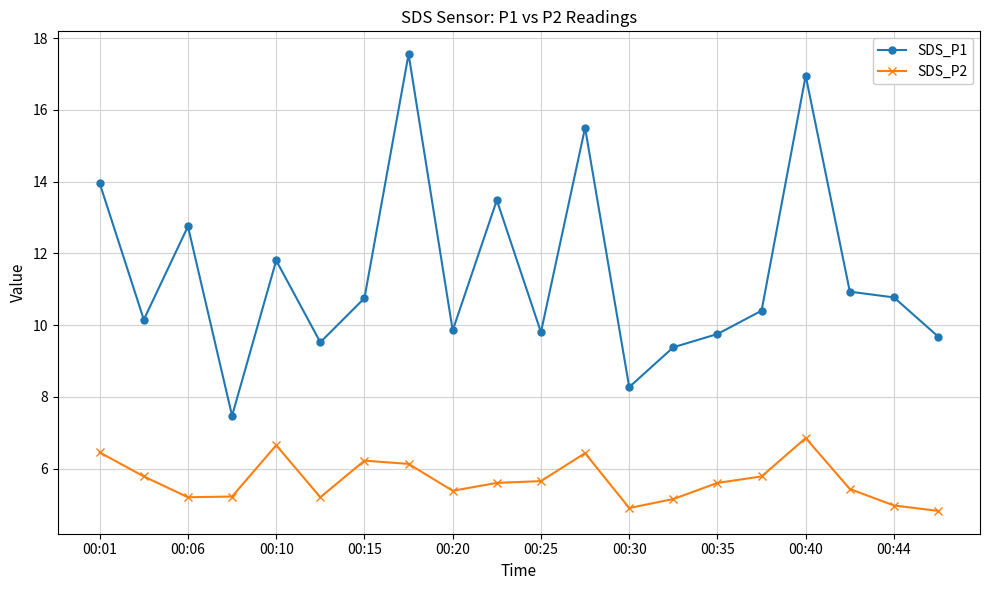

Does the chart have visible grid lines?

Yes